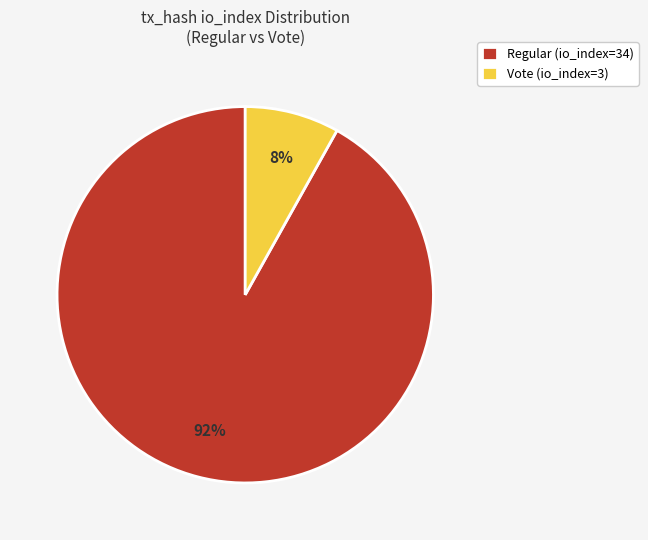

To the nearest percent, what portion does Regular (io_index=34) represent?

92%